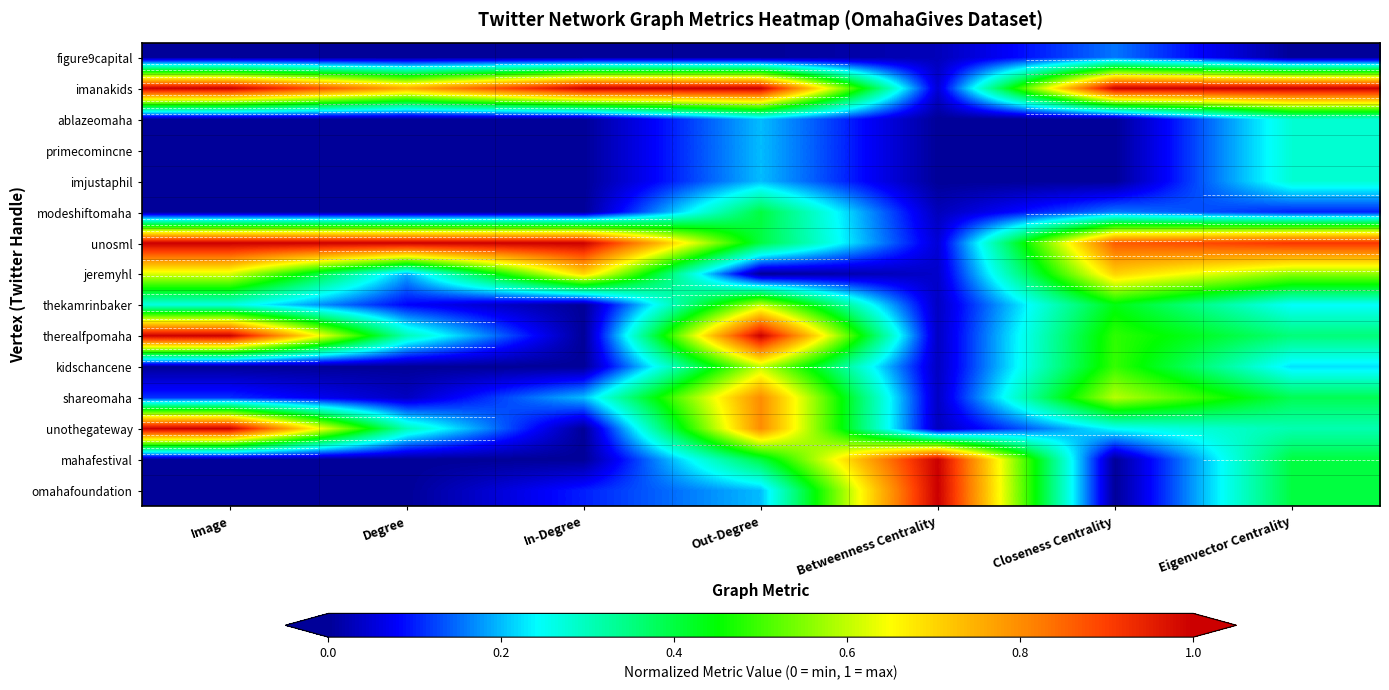

Reading left to right, list all the values displayed in this chart.

figure9capital: Image=0.0	Degree=0.0	In-Degree=0.0	Out-Degree=0.0	Betweenness Centrality=0.0	Closeness Centrality=0.2	Eigenvector Centrality=0.0
imanakids: Image=1.0	Degree=0.8	In-Degree=1.0	Out-Degree=1.0	Betweenness Centrality=0.0	Closeness Centrality=1.0	Eigenvector Centrality=1.0
ablazeomaha: Image=0.0	Degree=0.0	In-Degree=0.0	Out-Degree=0.2	Betweenness Centrality=0.0	Closeness Centrality=0.0	Eigenvector Centrality=0.3
primecomincne: Image=0.0	Degree=0.0	In-Degree=0.0	Out-Degree=0.2	Betweenness Centrality=0.0	Closeness Centrality=0.0	Eigenvector Centrality=0.3
imjustaphil: Image=0.0	Degree=0.0	In-Degree=0.0	Out-Degree=0.2	Betweenness Centrality=0.0	Closeness Centrality=0.0	Eigenvector Centrality=0.3
modeshiftomaha: Image=0.0	Degree=0.0	In-Degree=0.0	Out-Degree=0.4	Betweenness Centrality=0.0	Closeness Centrality=0.2	Eigenvector Centrality=0.1
unosml: Image=1.0	Degree=1.0	In-Degree=1.0	Out-Degree=0.4	Betweenness Centrality=0.1	Closeness Centrality=0.9	Eigenvector Centrality=0.9
jeremyhl: Image=0.6	Degree=0.2	In-Degree=0.7	Out-Degree=0.0	Betweenness Centrality=0.0	Closeness Centrality=0.7	Eigenvector Centrality=0.6
thekamrinbaker: Image=0.3	Degree=0.1	In-Degree=0.0	Out-Degree=0.6	Betweenness Centrality=0.0	Closeness Centrality=0.4	Eigenvector Centrality=0.2
therealfpomaha: Image=1.0	Degree=0.3	In-Degree=0.0	Out-Degree=1.0	Betweenness Centrality=0.0	Closeness Centrality=0.5	Eigenvector Centrality=0.4
kidschancene: Image=0.0	Degree=0.0	In-Degree=0.0	Out-Degree=0.6	Betweenness Centrality=0.0	Closeness Centrality=0.5	Eigenvector Centrality=0.2
shareomaha: Image=0.1	Degree=0.0	In-Degree=0.2	Out-Degree=0.8	Betweenness Centrality=0.0	Closeness Centrality=0.6	Eigenvector Centrality=0.4
unothegateway: Image=1.0	Degree=0.3	In-Degree=0.0	Out-Degree=0.8	Betweenness Centrality=0.0	Closeness Centrality=0.2	Eigenvector Centrality=0.3
mahafestival: Image=0.0	Degree=0.0	In-Degree=0.0	Out-Degree=0.4	Betweenness Centrality=1.0	Closeness Centrality=0.0	Eigenvector Centrality=0.4
omahafoundation: Image=0.0	Degree=0.0	In-Degree=0.1	Out-Degree=0.2	Betweenness Centrality=1.0	Closeness Centrality=0.0	Eigenvector Centrality=0.4